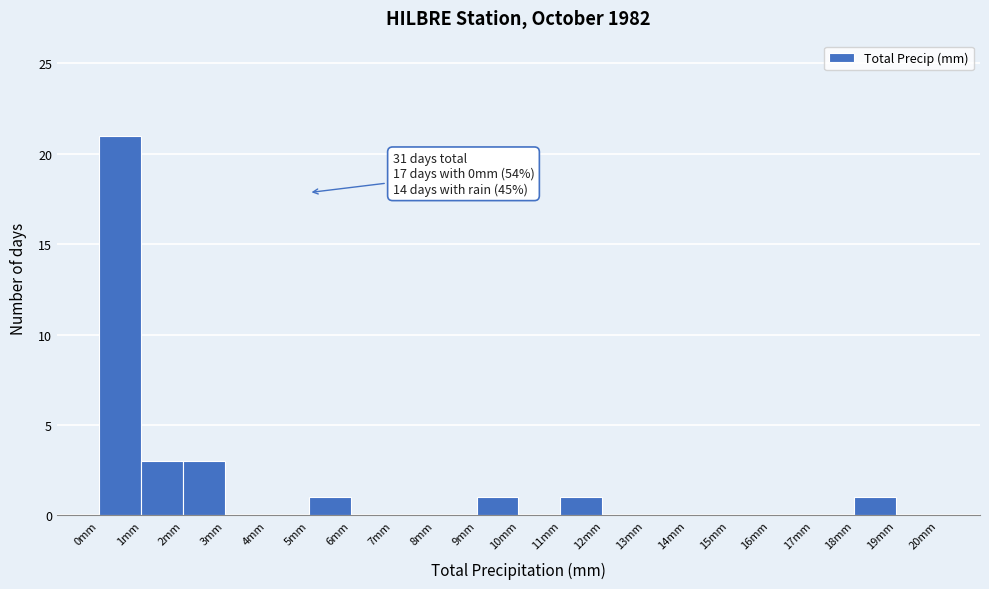

Which range on the x-axis has the tallest bar?

0 to 1